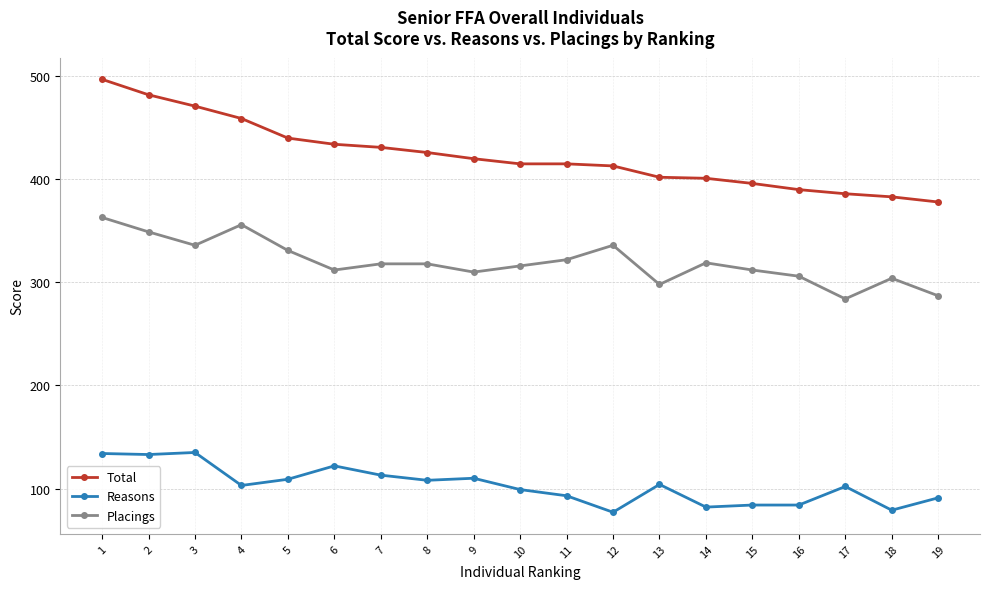

How many data points does each series have?

19